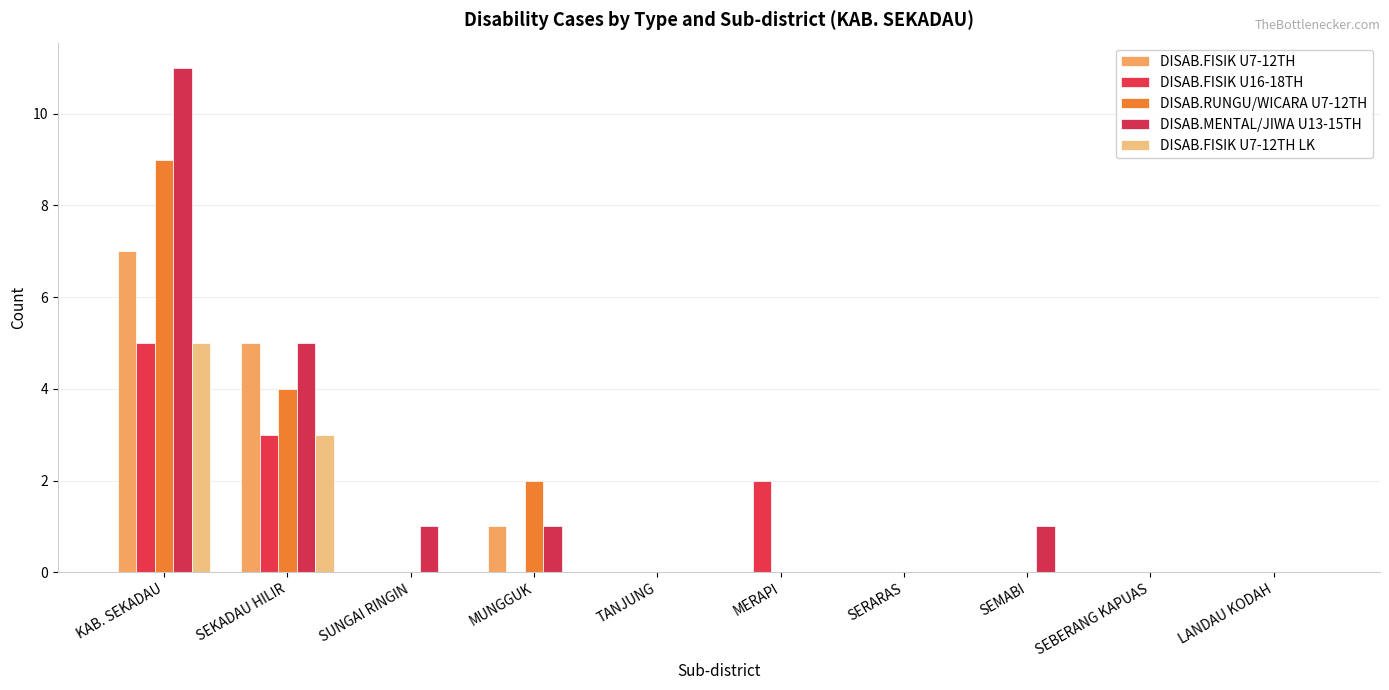

What is the label of the 5th bar from the right?

MERAPI